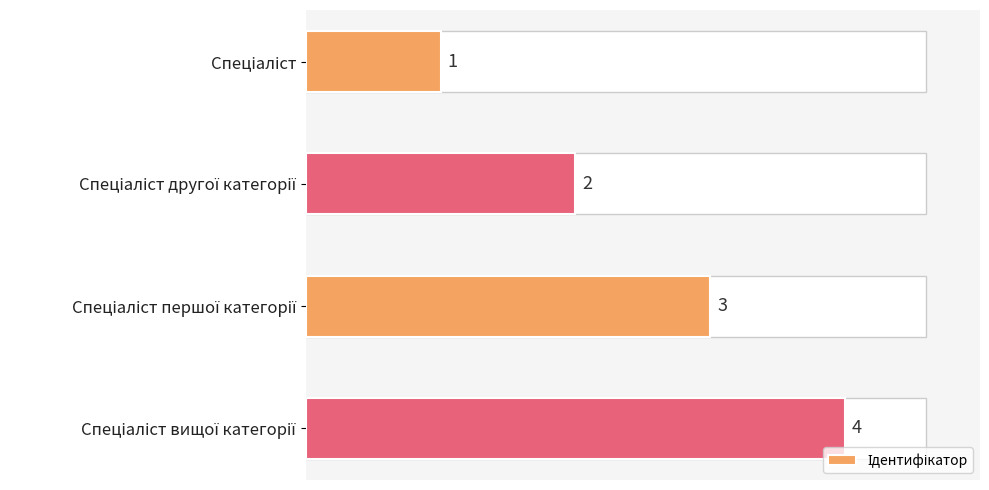

True or false: the data shows 3 at Спеціаліст другої категорії.

False